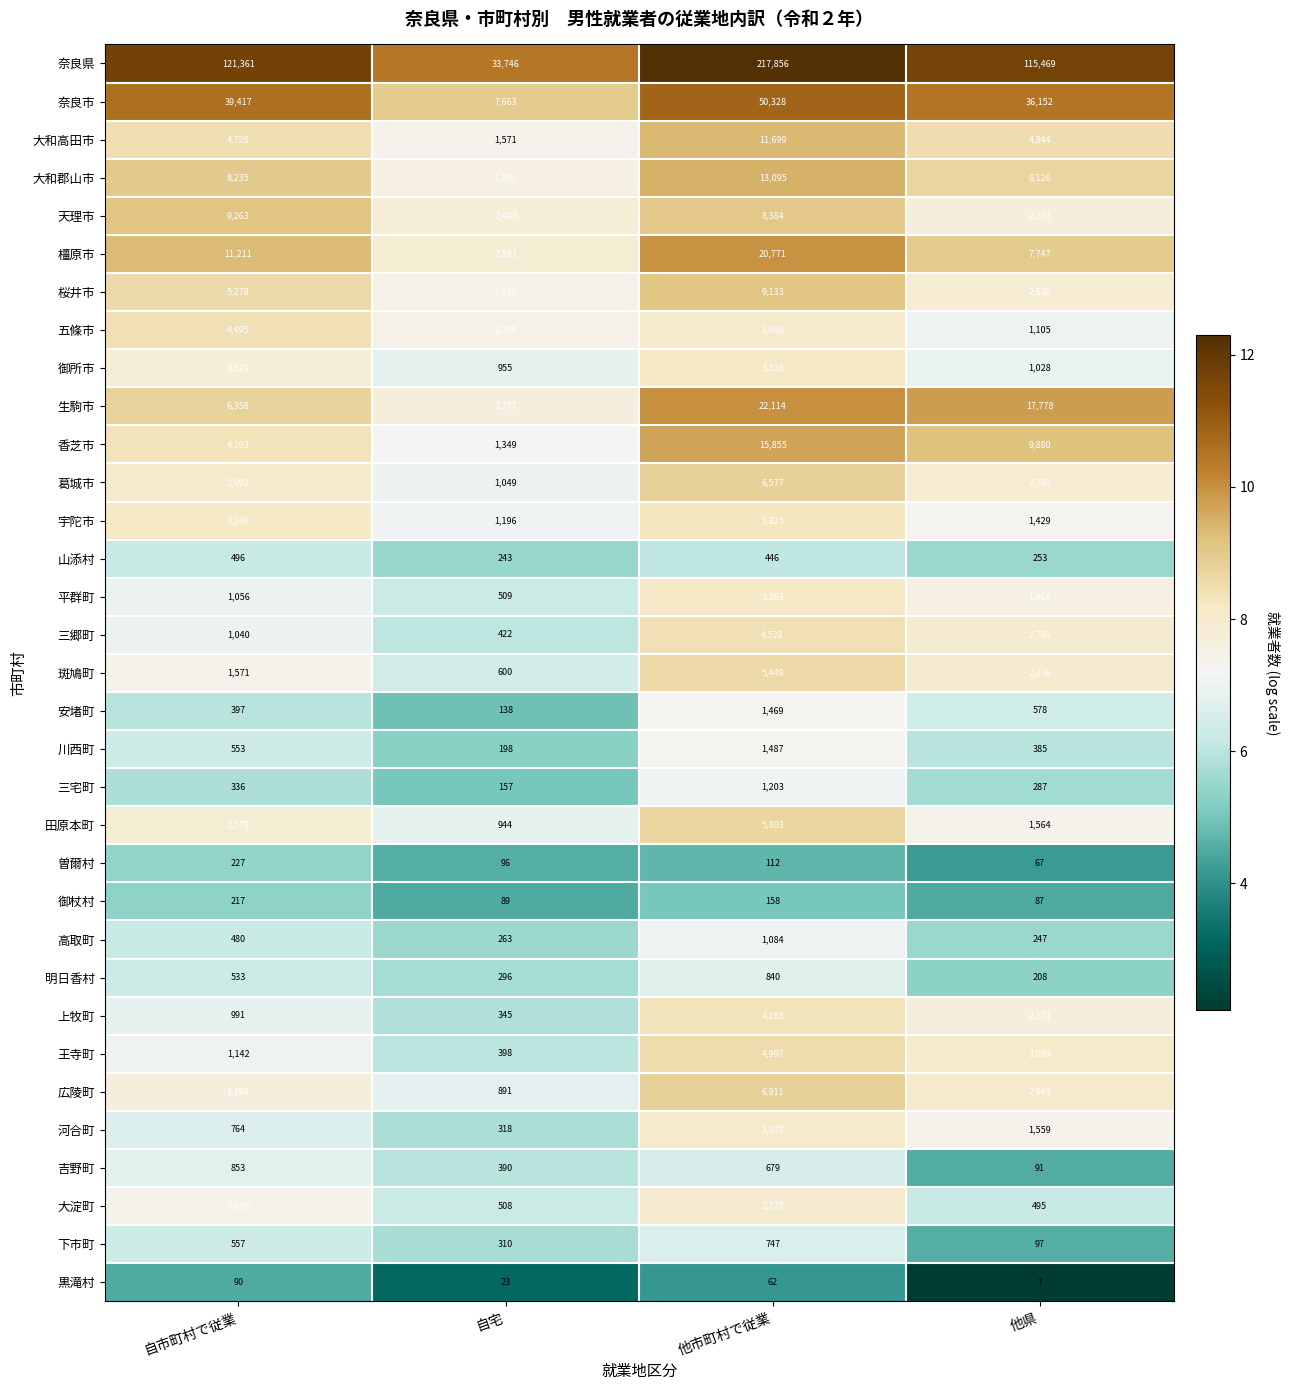

Which category has the lowest value across all series?

他県